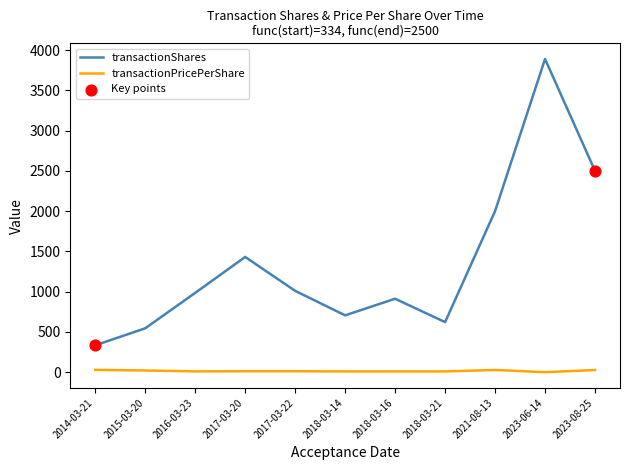

Which series has the largest range (max minus min)?

transactionShares